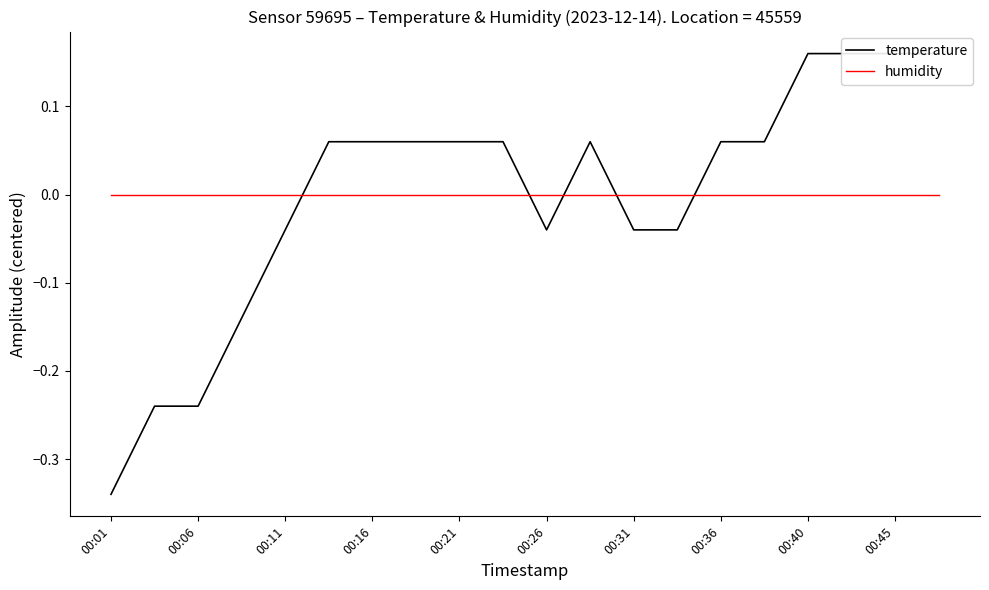

What is the difference between the maximum and minimum values in the temperature series?

0.5